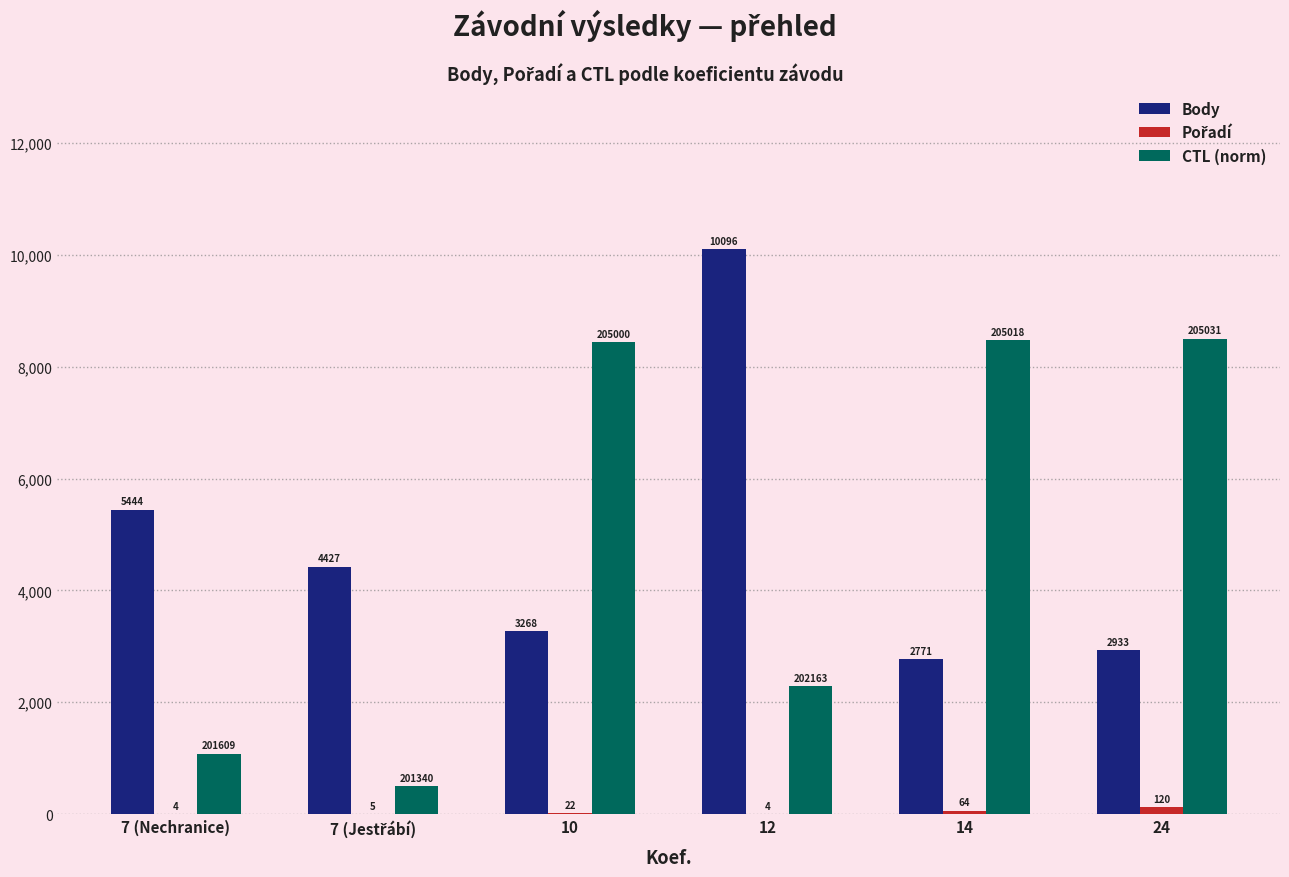

What is the approximate value of Body at 14?

2771.0